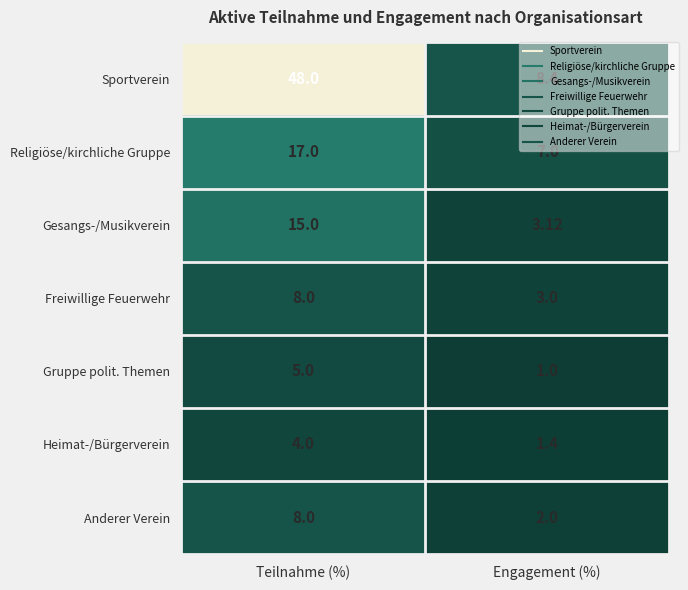

Which series has the widest spread of values?

Sportverein